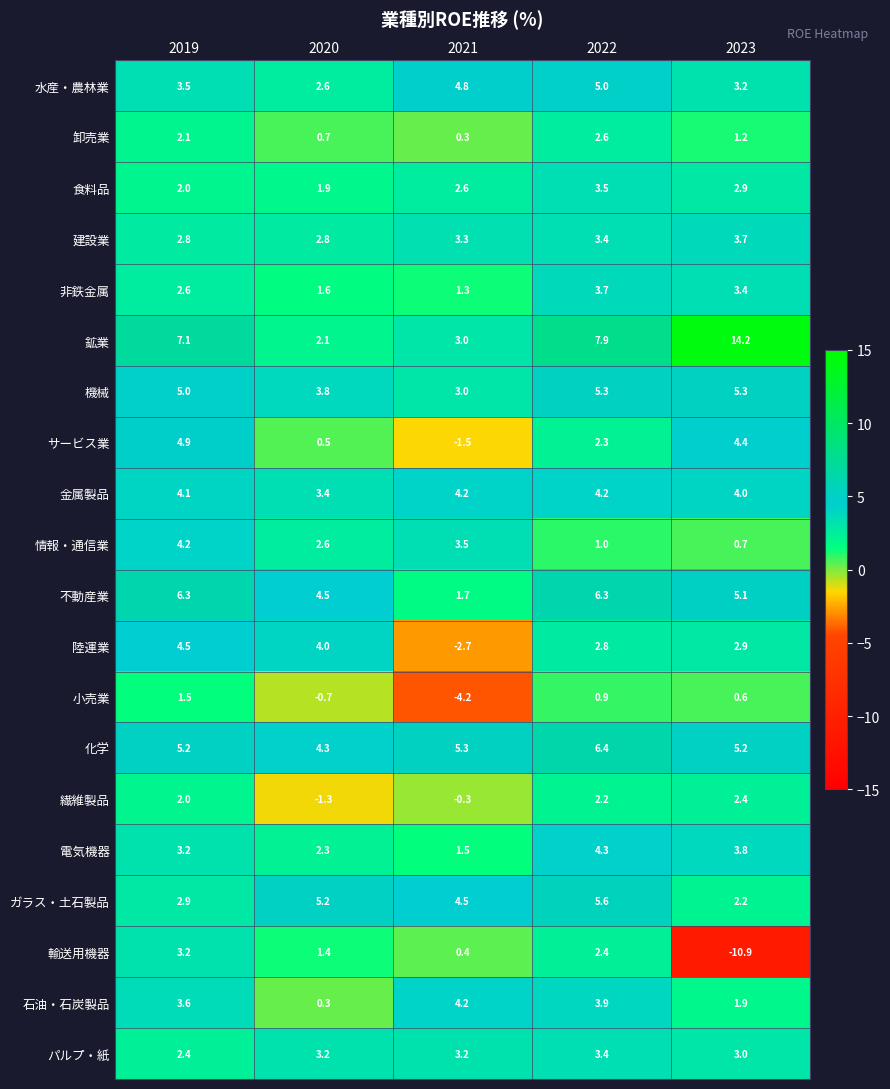

What is the greatest value displayed?

14.2